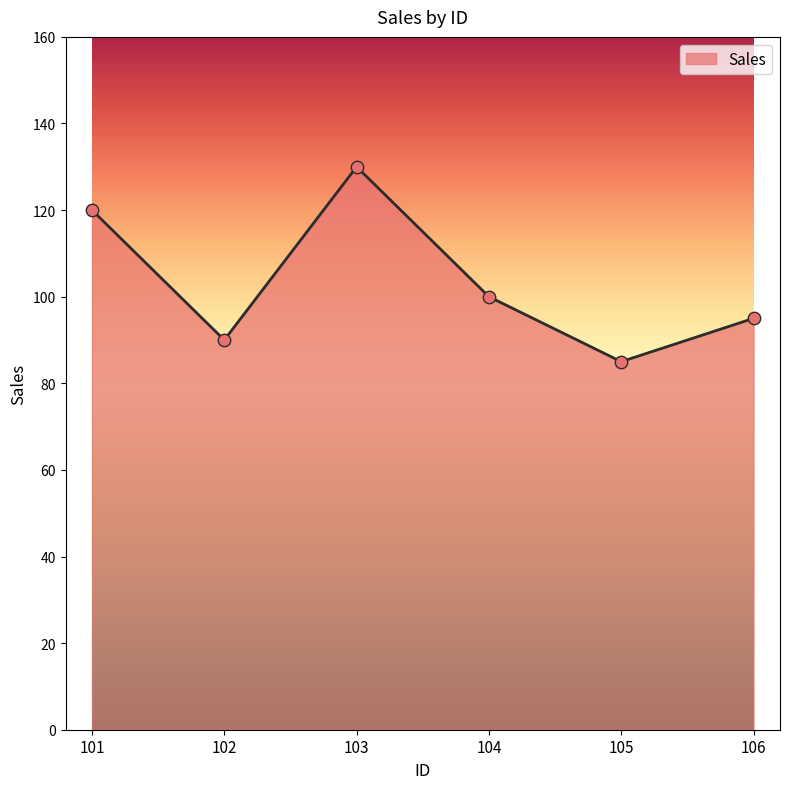

Which has a higher value, 102 or 101?

101